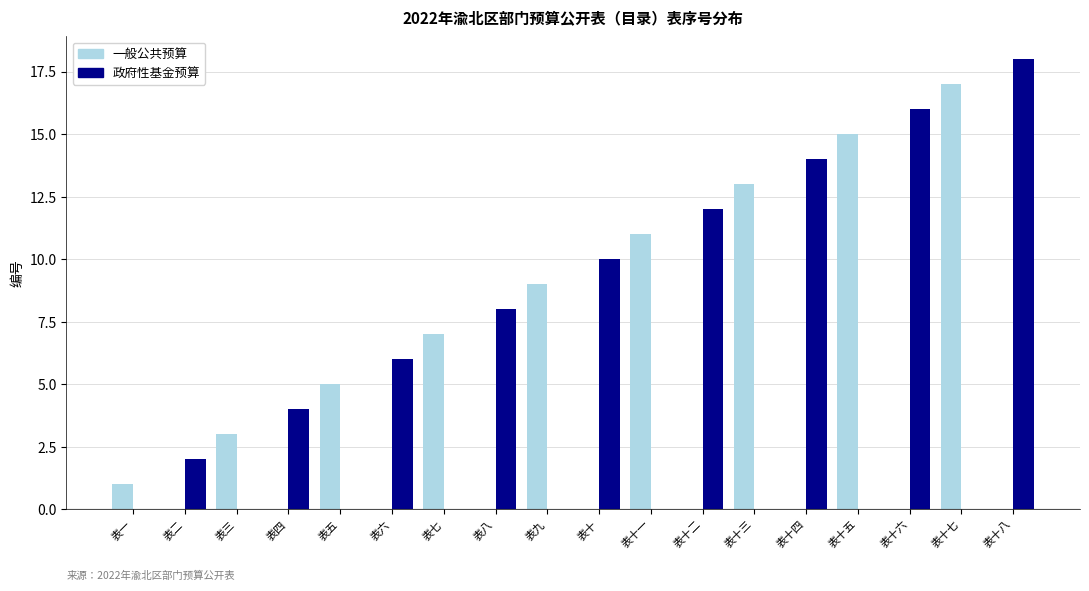

At which category does the chart reach its peak across all series?

表十八